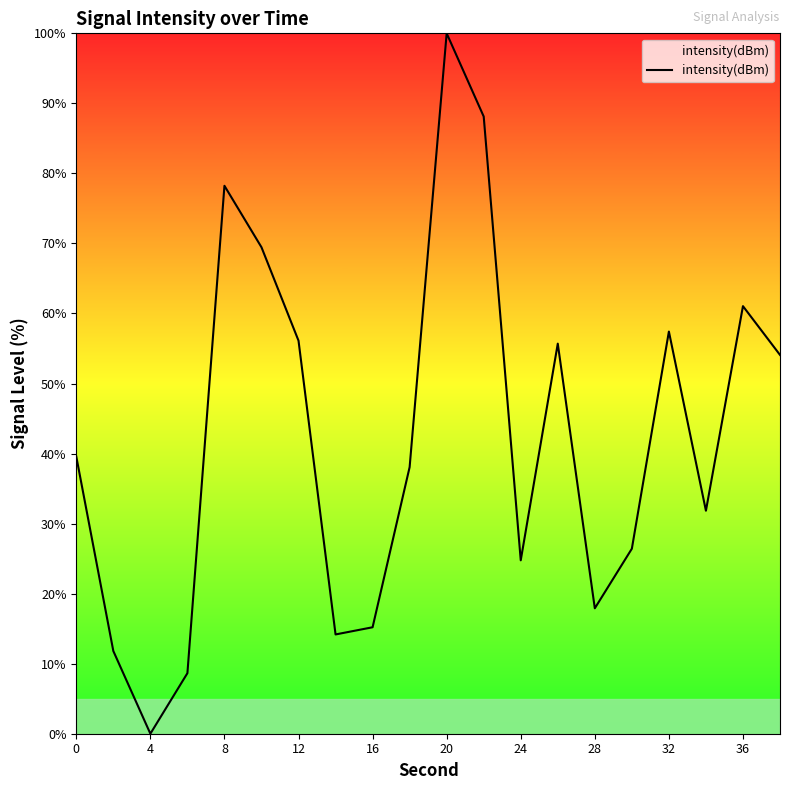

What is the difference between the maximum and minimum values?

100.0